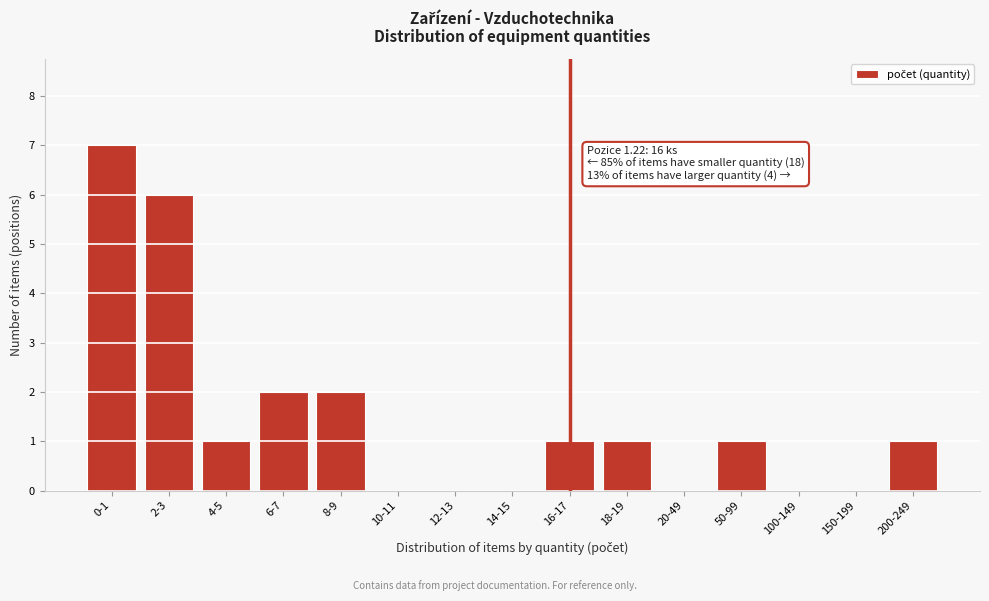

Reading left to right, list all the values displayed in this chart.

0-1=7	2-3=6	4-5=1	6-7=2	8-9=2	10-11=0	12-13=0	14-15=0	16-17=1	18-19=1	20-49=0	50-99=1	100-149=0	150-199=0	200-249=1